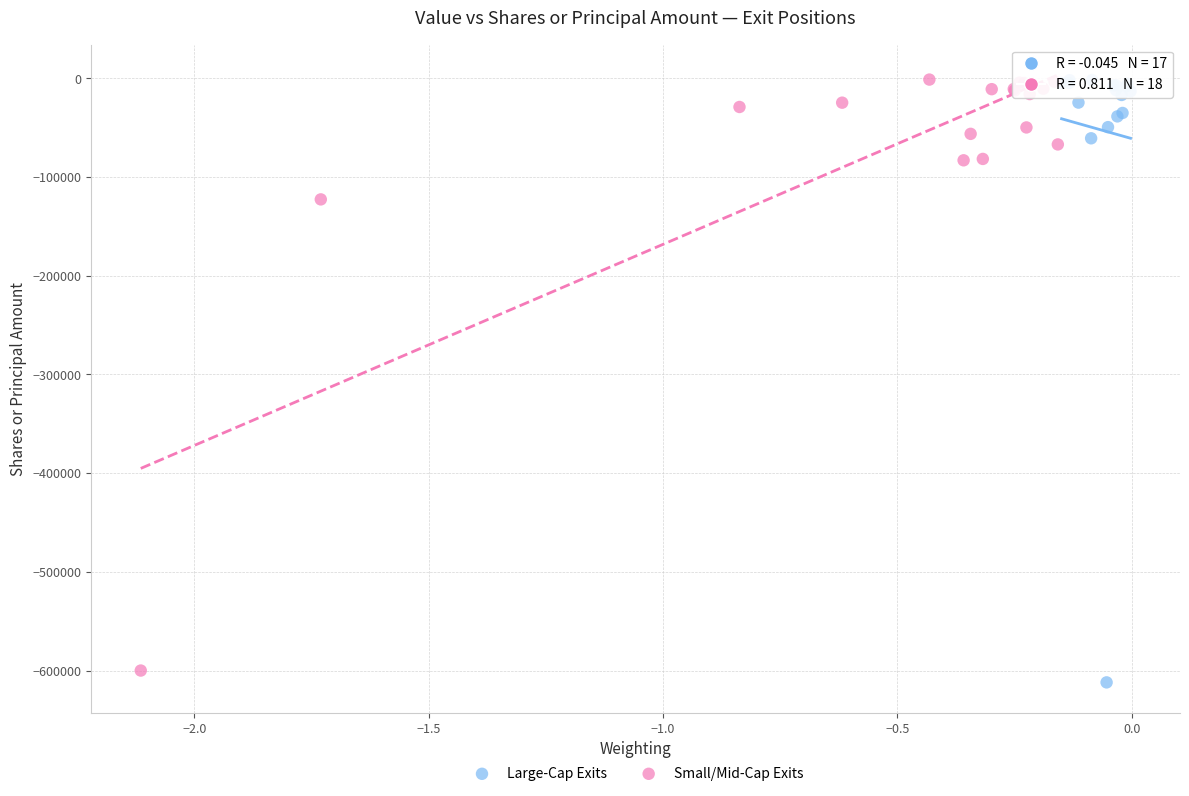

Which series contains the lowest Y value?

Large-Cap Exits